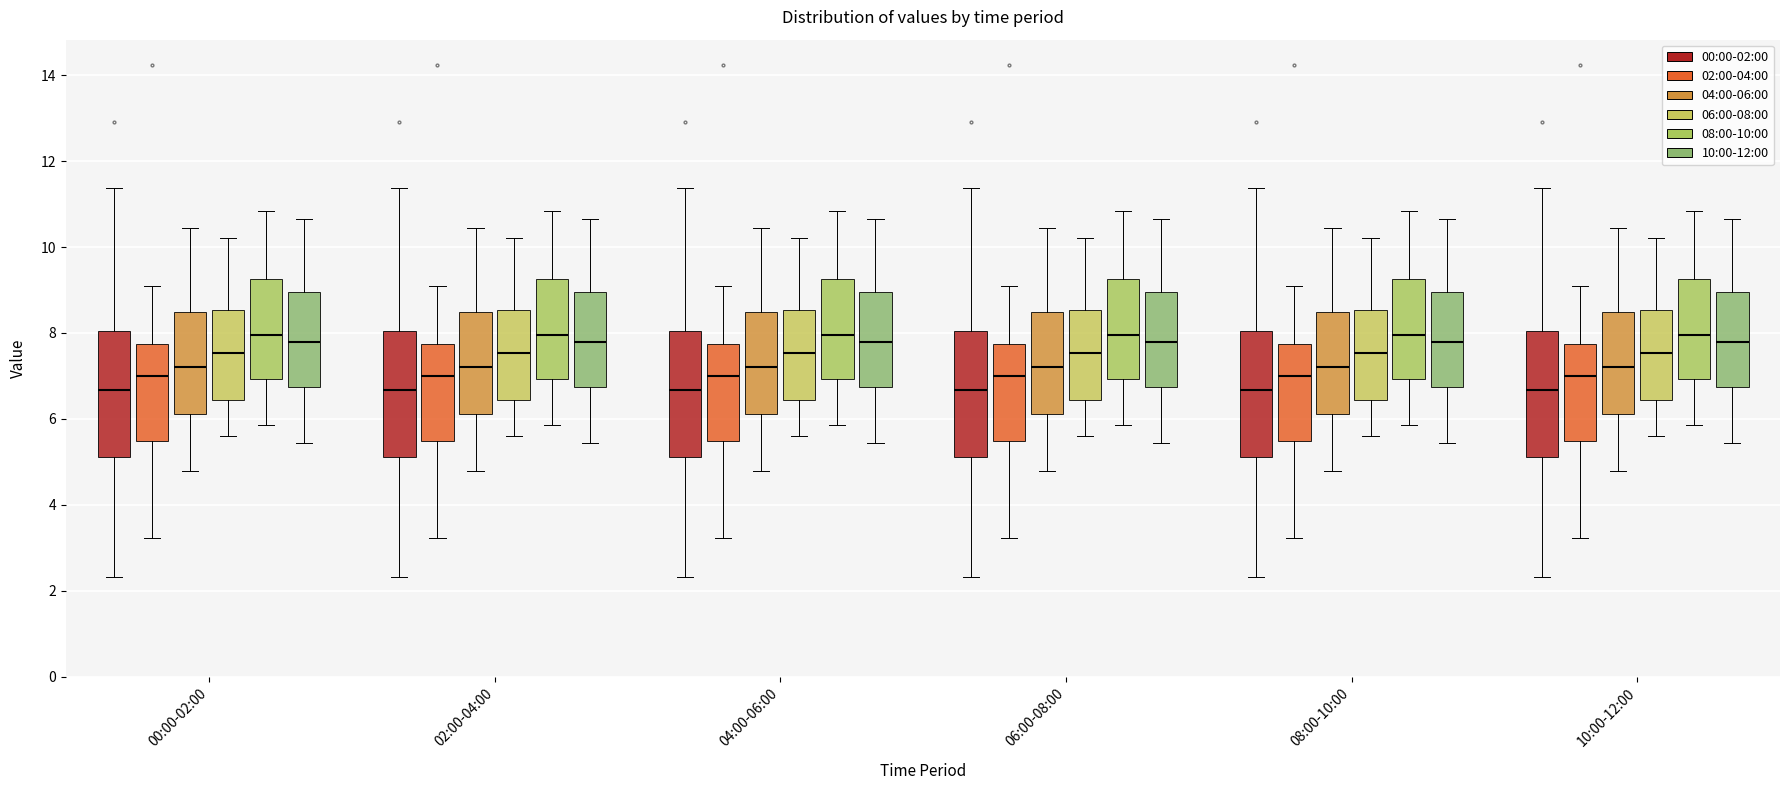

Reading left to right, transcribe this box plot: for each box, give where its median line is, the range the box spans, and where its two whiskers end, as read against the y-axis. The values are not printed on the chart, so give them approximately, as read against the axis.

00:00-02:00 (00:00-02:00): median 6.6, box 5.2 to 8.0, whiskers 2.4 to 11.4
00:00-02:00 (02:00-04:00): median 7.0, box 5.4 to 7.8, whiskers 3.2 to 9.2
00:00-02:00 (04:00-06:00): median 7.2, box 6.2 to 8.4, whiskers 4.8 to 10.4
00:00-02:00 (06:00-08:00): median 7.6, box 6.4 to 8.6, whiskers 5.6 to 10.2
00:00-02:00 (08:00-10:00): median 8.0, box 7.0 to 9.2, whiskers 5.8 to 10.8
00:00-02:00 (10:00-12:00): median 7.8, box 6.8 to 9.0, whiskers 5.4 to 10.6
02:00-04:00 (00:00-02:00): median 6.6, box 5.2 to 8.0, whiskers 2.4 to 11.4
02:00-04:00 (02:00-04:00): median 7.0, box 5.4 to 7.8, whiskers 3.2 to 9.2
02:00-04:00 (04:00-06:00): median 7.2, box 6.2 to 8.4, whiskers 4.8 to 10.4
02:00-04:00 (06:00-08:00): median 7.6, box 6.4 to 8.6, whiskers 5.6 to 10.2
02:00-04:00 (08:00-10:00): median 8.0, box 7.0 to 9.2, whiskers 5.8 to 10.8
02:00-04:00 (10:00-12:00): median 7.8, box 6.8 to 9.0, whiskers 5.4 to 10.6
04:00-06:00 (00:00-02:00): median 6.6, box 5.2 to 8.0, whiskers 2.4 to 11.4
04:00-06:00 (02:00-04:00): median 7.0, box 5.4 to 7.8, whiskers 3.2 to 9.2
04:00-06:00 (04:00-06:00): median 7.2, box 6.2 to 8.4, whiskers 4.8 to 10.4
04:00-06:00 (06:00-08:00): median 7.6, box 6.4 to 8.6, whiskers 5.6 to 10.2
04:00-06:00 (08:00-10:00): median 8.0, box 7.0 to 9.2, whiskers 5.8 to 10.8
04:00-06:00 (10:00-12:00): median 7.8, box 6.8 to 9.0, whiskers 5.4 to 10.6
06:00-08:00 (00:00-02:00): median 6.6, box 5.2 to 8.0, whiskers 2.4 to 11.4
06:00-08:00 (02:00-04:00): median 7.0, box 5.4 to 7.8, whiskers 3.2 to 9.2
06:00-08:00 (04:00-06:00): median 7.2, box 6.2 to 8.4, whiskers 4.8 to 10.4
06:00-08:00 (06:00-08:00): median 7.6, box 6.4 to 8.6, whiskers 5.6 to 10.2
06:00-08:00 (08:00-10:00): median 8.0, box 7.0 to 9.2, whiskers 5.8 to 10.8
06:00-08:00 (10:00-12:00): median 7.8, box 6.8 to 9.0, whiskers 5.4 to 10.6
08:00-10:00 (00:00-02:00): median 6.6, box 5.2 to 8.0, whiskers 2.4 to 11.4
08:00-10:00 (02:00-04:00): median 7.0, box 5.4 to 7.8, whiskers 3.2 to 9.2
08:00-10:00 (04:00-06:00): median 7.2, box 6.2 to 8.4, whiskers 4.8 to 10.4
08:00-10:00 (06:00-08:00): median 7.6, box 6.4 to 8.6, whiskers 5.6 to 10.2
08:00-10:00 (08:00-10:00): median 8.0, box 7.0 to 9.2, whiskers 5.8 to 10.8
08:00-10:00 (10:00-12:00): median 7.8, box 6.8 to 9.0, whiskers 5.4 to 10.6
10:00-12:00 (00:00-02:00): median 6.6, box 5.2 to 8.0, whiskers 2.4 to 11.4
10:00-12:00 (02:00-04:00): median 7.0, box 5.4 to 7.8, whiskers 3.2 to 9.2
10:00-12:00 (04:00-06:00): median 7.2, box 6.2 to 8.4, whiskers 4.8 to 10.4
10:00-12:00 (06:00-08:00): median 7.6, box 6.4 to 8.6, whiskers 5.6 to 10.2
10:00-12:00 (08:00-10:00): median 8.0, box 7.0 to 9.2, whiskers 5.8 to 10.8
10:00-12:00 (10:00-12:00): median 7.8, box 6.8 to 9.0, whiskers 5.4 to 10.6